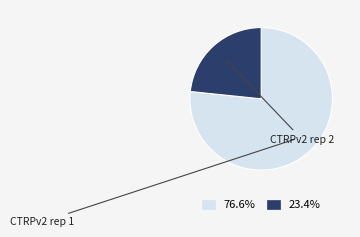

Rank the categories by value from highest to lowest.

CTRPv2 rep 1, CTRPv2 rep 2